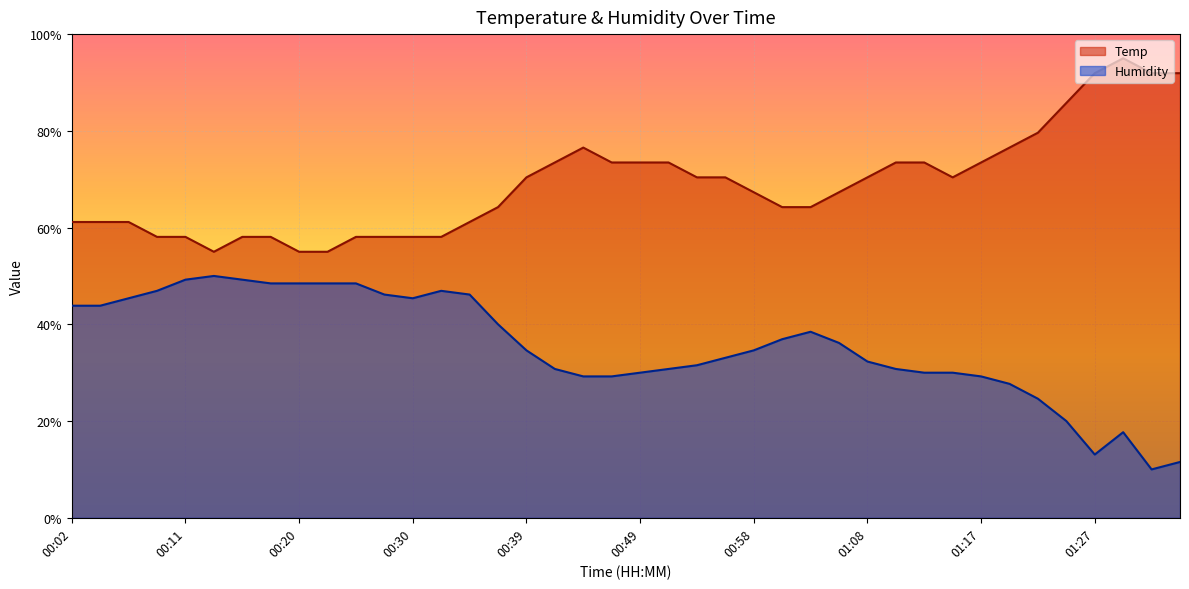

True or false: Temp and Humidity intersect in this chart.

False